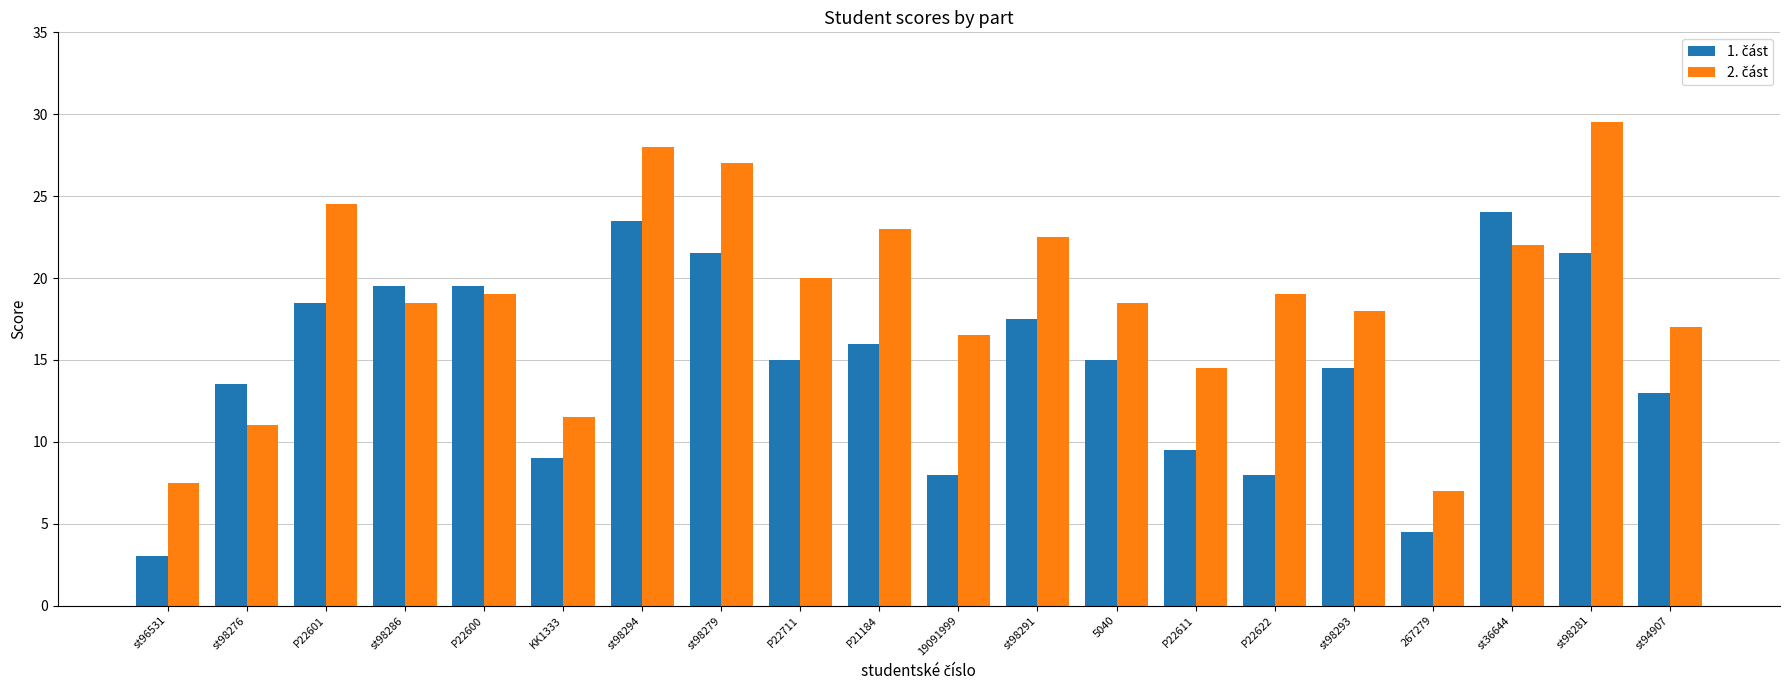

How many bars are there in total?

40